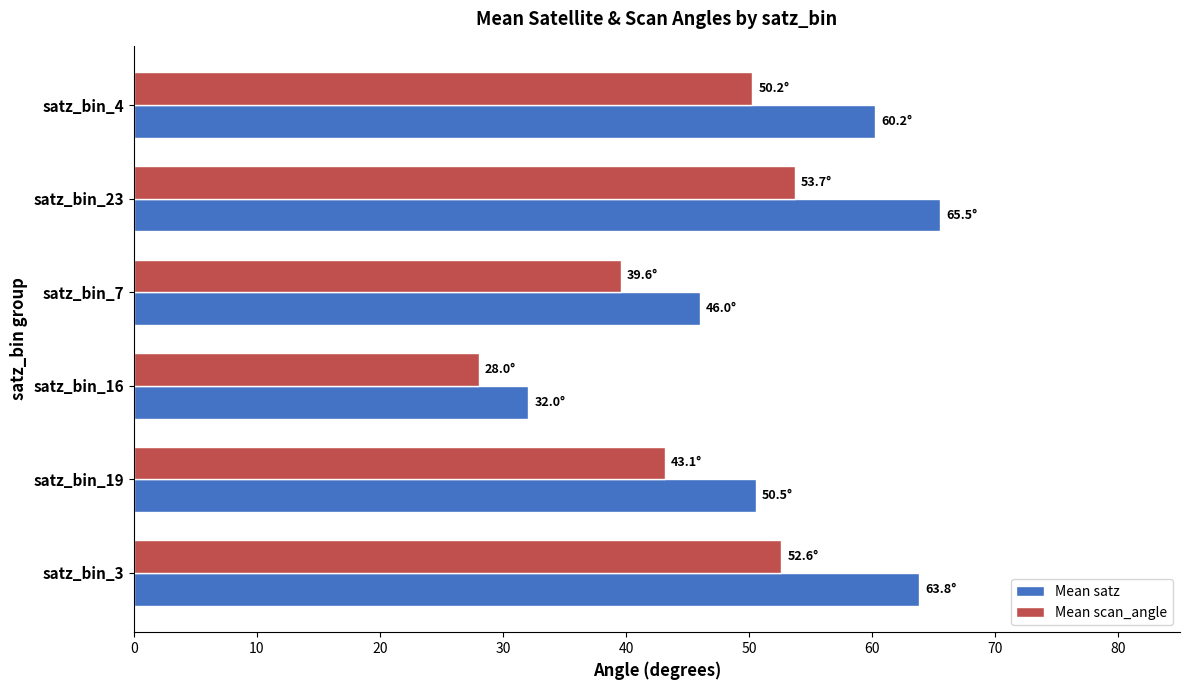

Rank the series by their average value, from lowest to highest.

Mean scan_angle, Mean satz